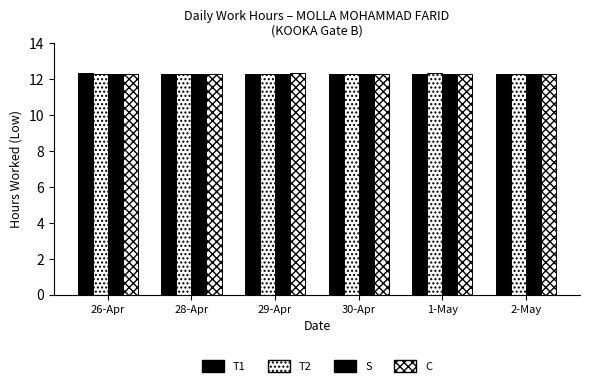

How many series are shown in this chart?

4